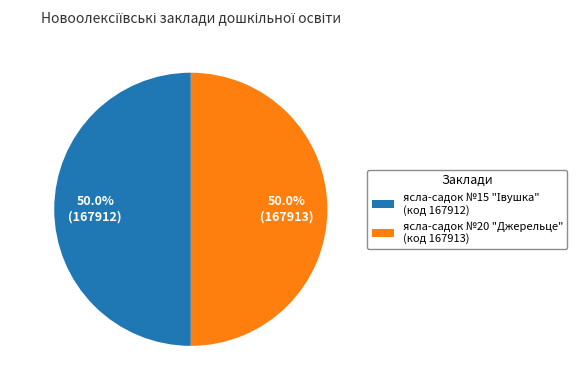

What portion of the pie excludes ясла-садок №20 "Джерельце" (код 167913)?

50.0%